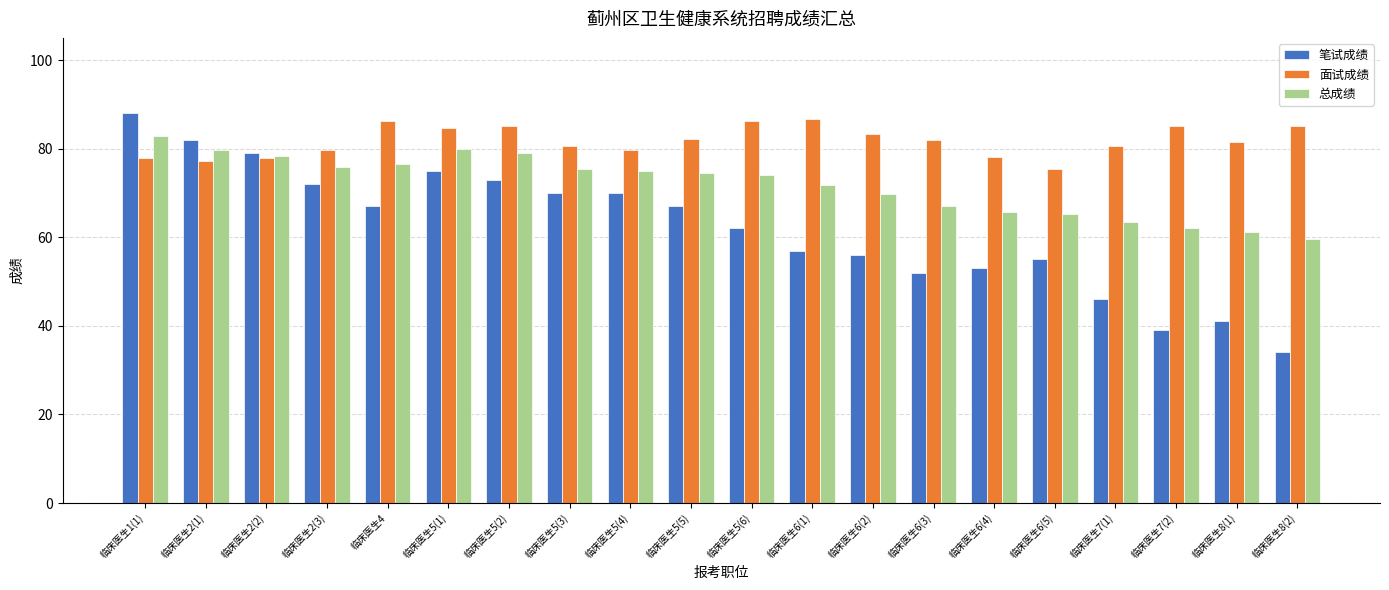

What is the smallest value displayed?

34.0